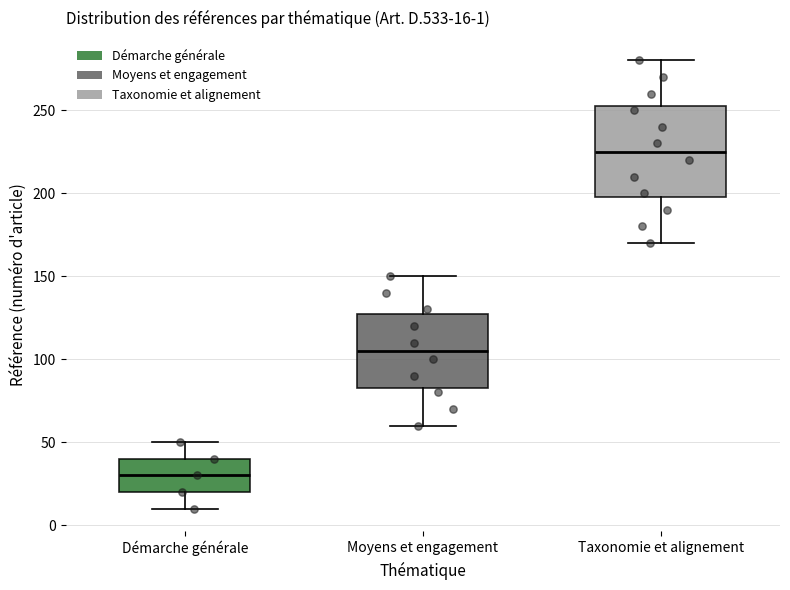

Comparing the boxes themselves (not the whiskers), which one is the tallest?

Taxonomie et alignement